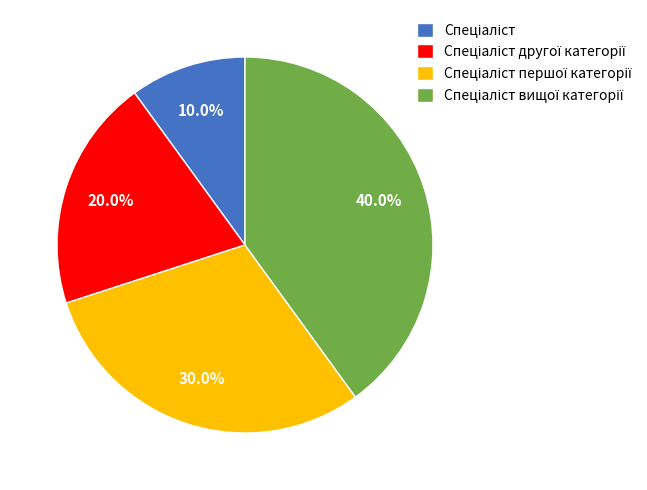

Does any single category account for the majority?

No